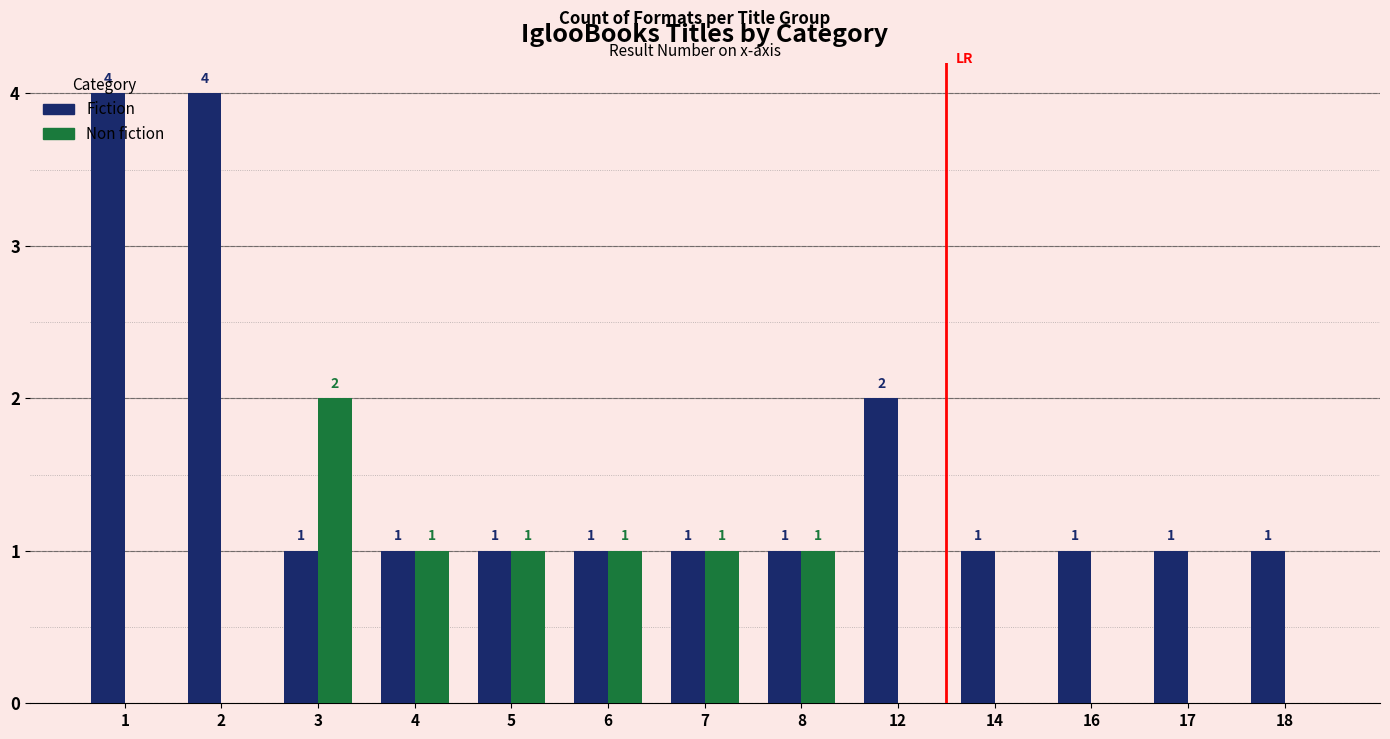

Where is Fiction nearest to the value 2?

12